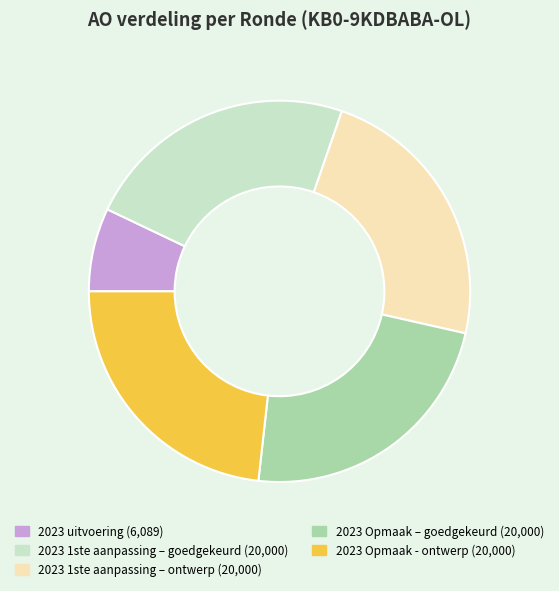

The 2023 1ste aanpassing – ontwerp slice represents 23% of the pie. True or false?

True